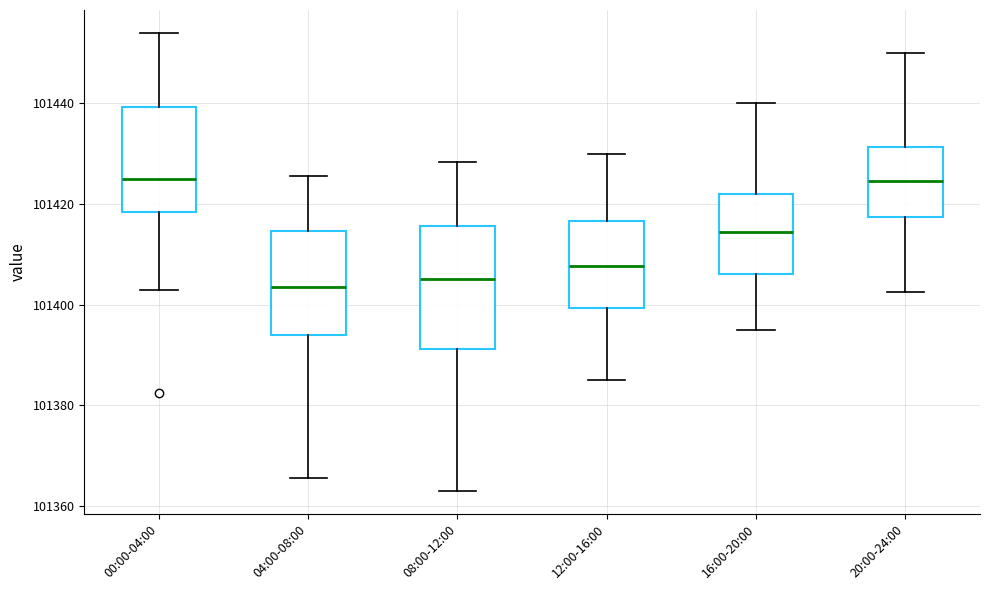

Where does the lower whisker of the box for 00:00-04:00 end on the y-axis? The values are not printed on the chart, so give them approximately, as read against the axis.

101402